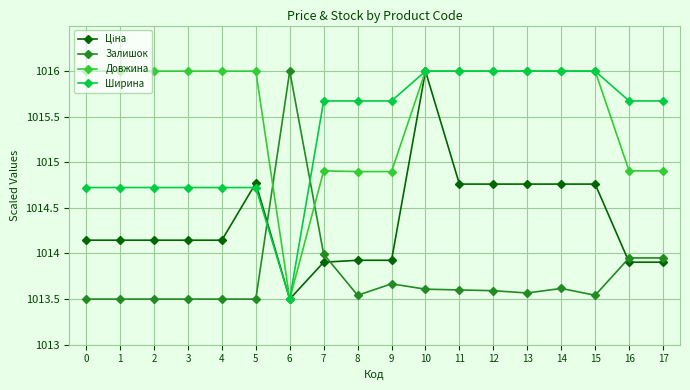

True or false: Довжина and Залишок intersect in this chart.

True